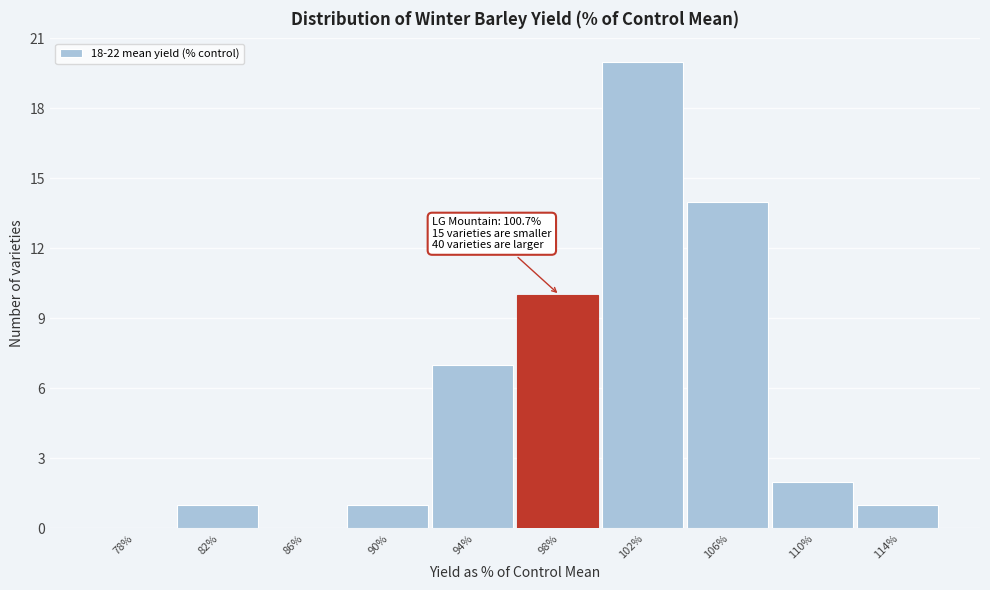

Reading left to right, list all the values displayed in this chart.

78%=0	82%=1	86%=0	90%=1	94%=7	98%=10	102%=20	106%=14	110%=2	114%=1